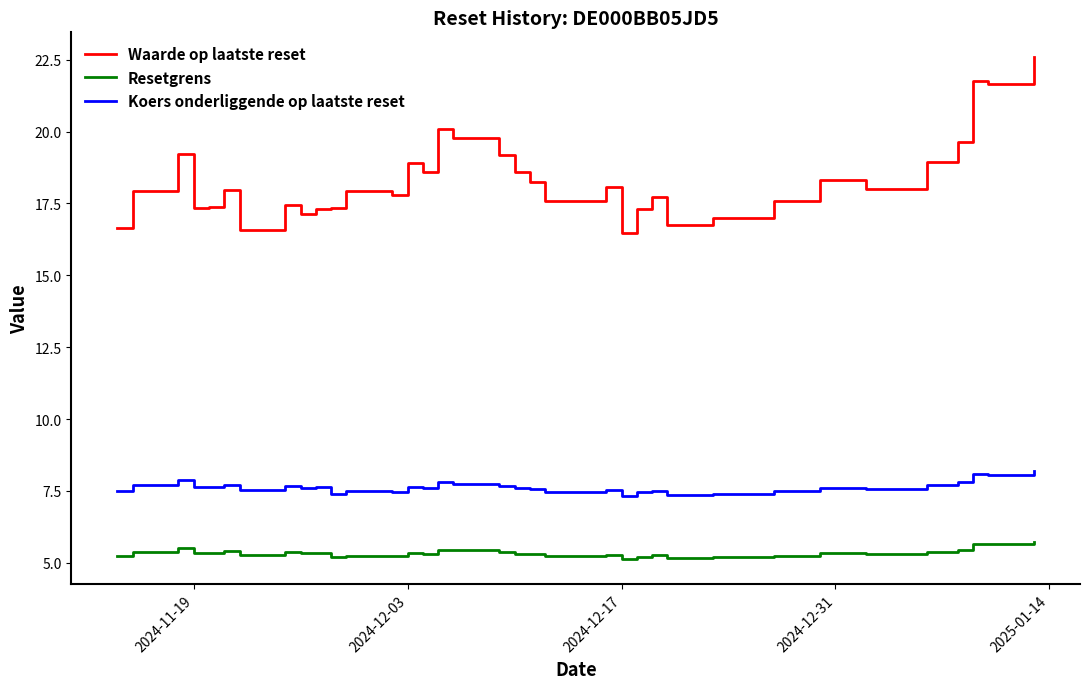

What is the highest value of the Resetgrens series?

5.7